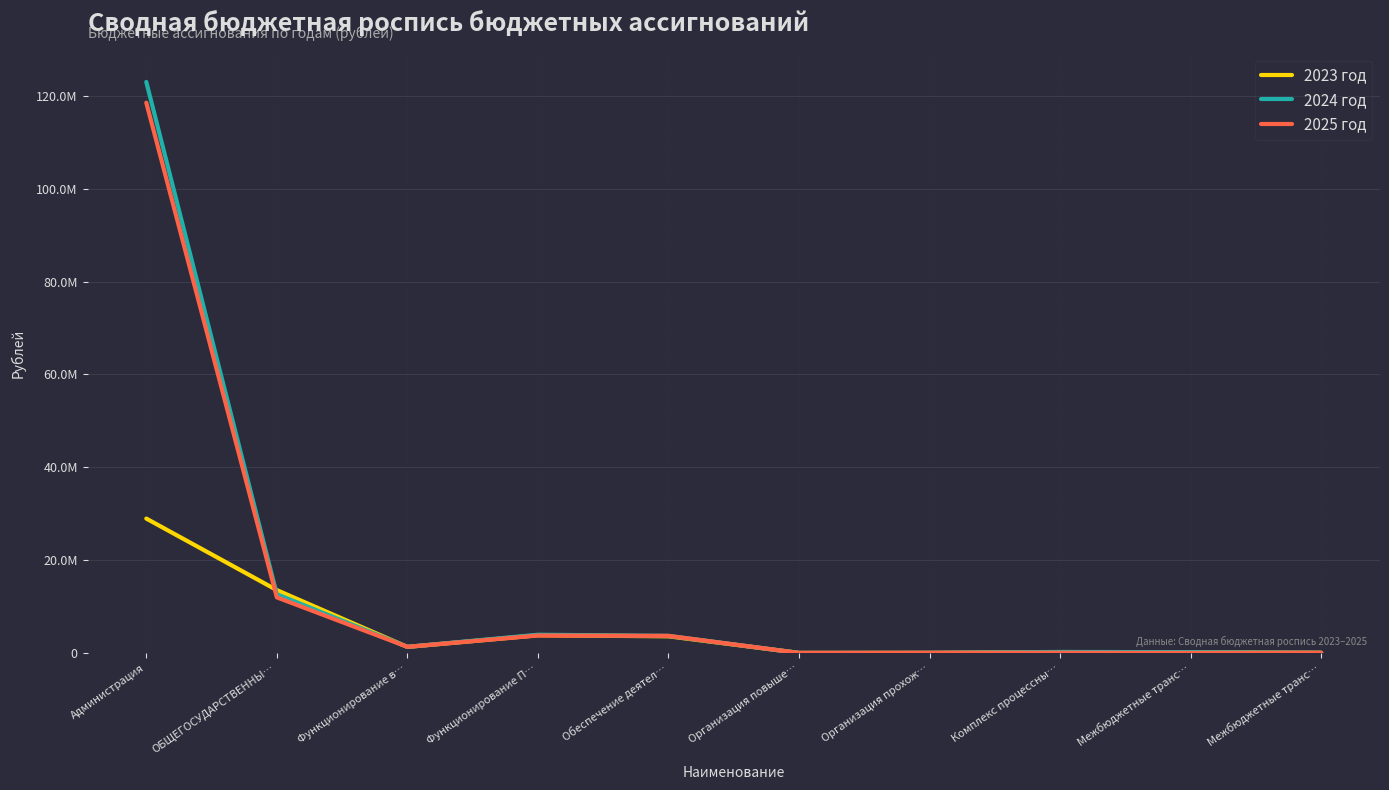

What is the average value of the 2025 год series?

13940647.5